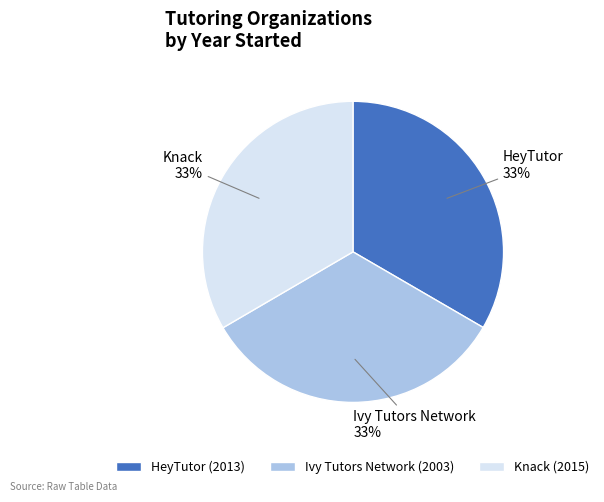

Approximately how many times larger is the value at Knack compared to Ivy Tutors Network?

1.0